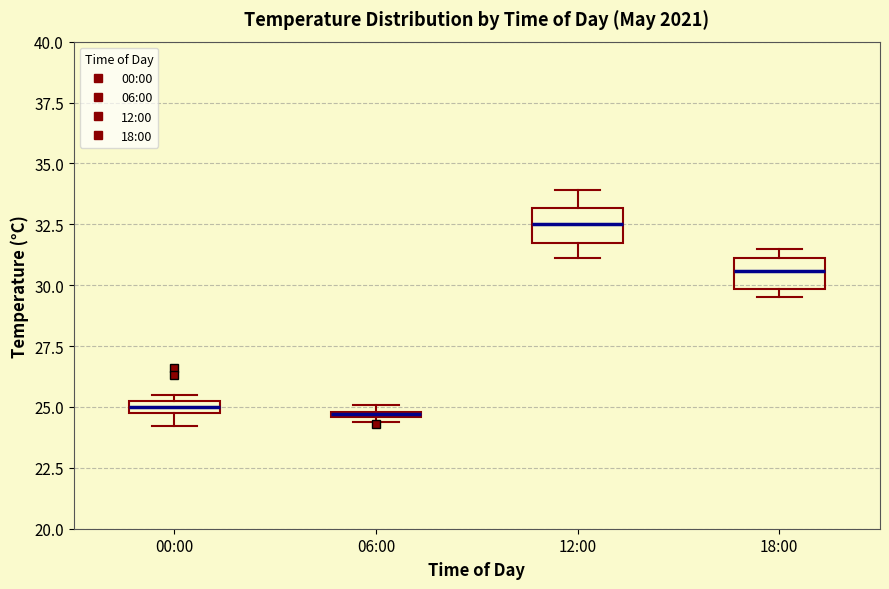

Where is the upper edge of the box for 06:00 on the y-axis? The values are not printed on the chart, so give them approximately, as read against the axis.

25.0